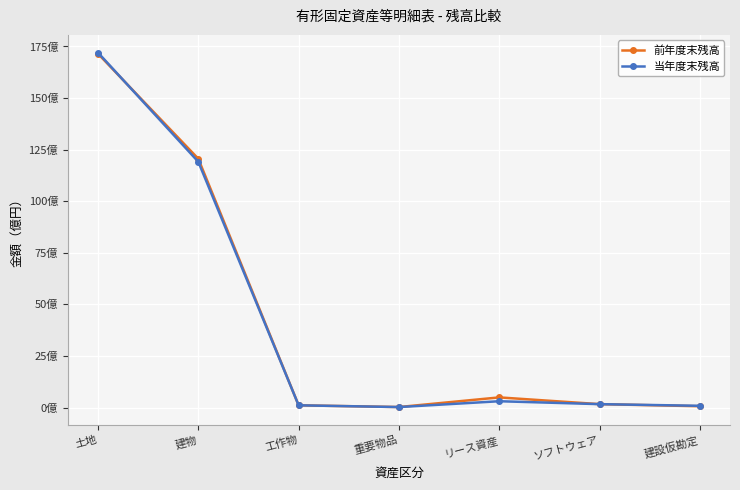

The value of 当年度末残高 at 重要物品 is 23326243. True or false?

True